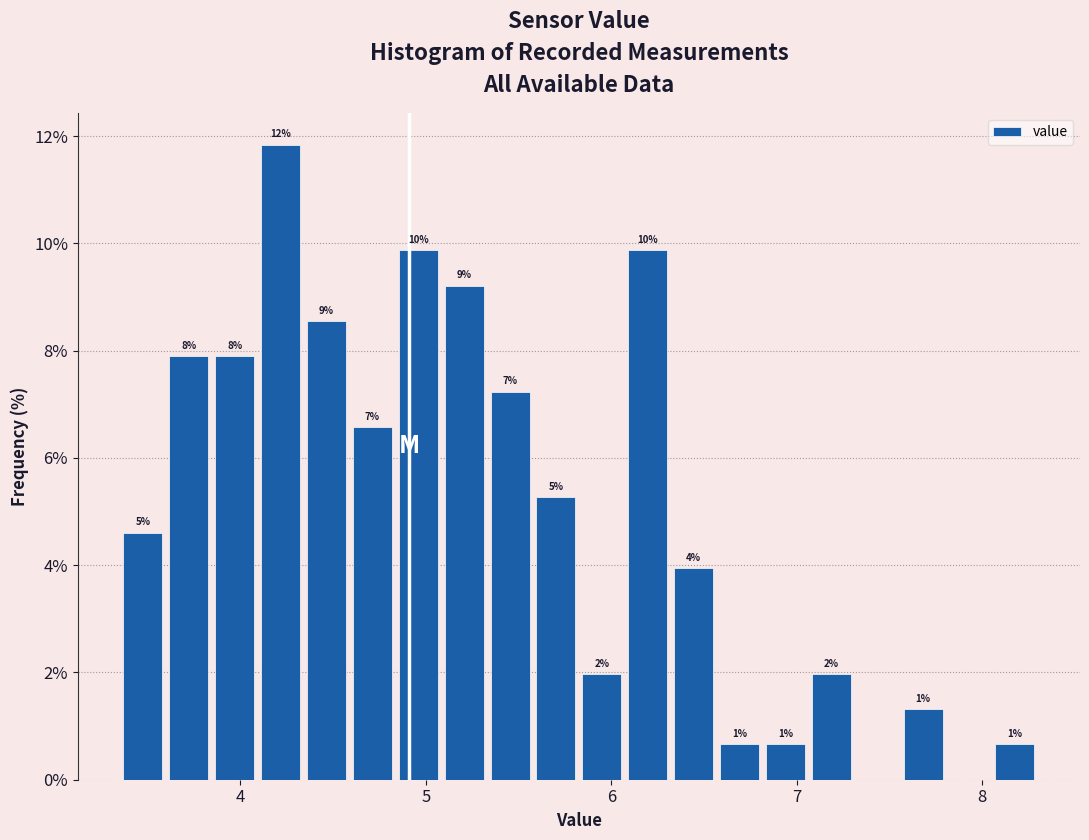

Read against the x-axis, roughly where is the centre of the tallest bar?

4.2